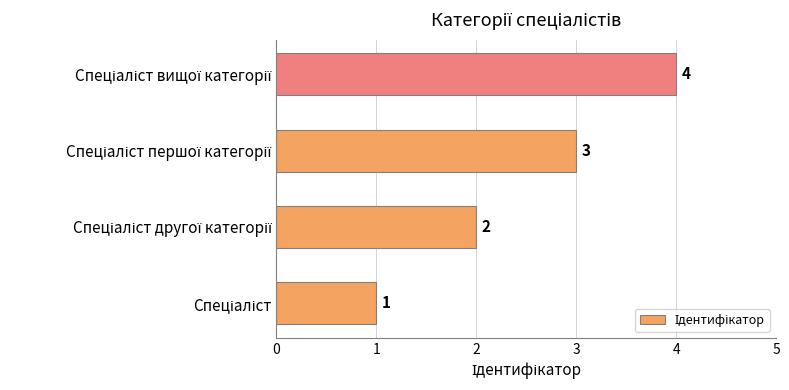

What is the difference between the maximum and minimum values?

3